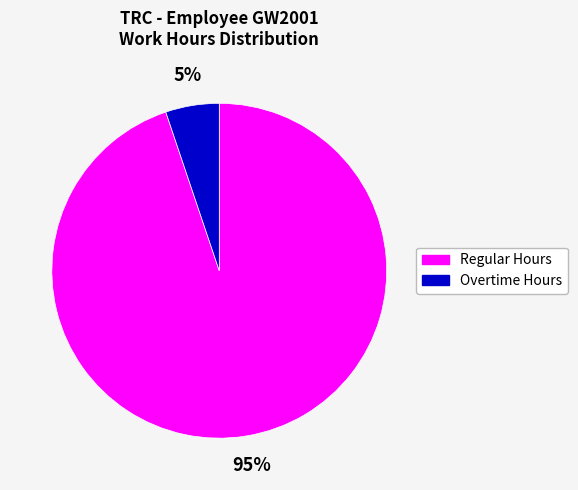

Rank the categories by value from highest to lowest.

Regular Hours, Overtime Hours